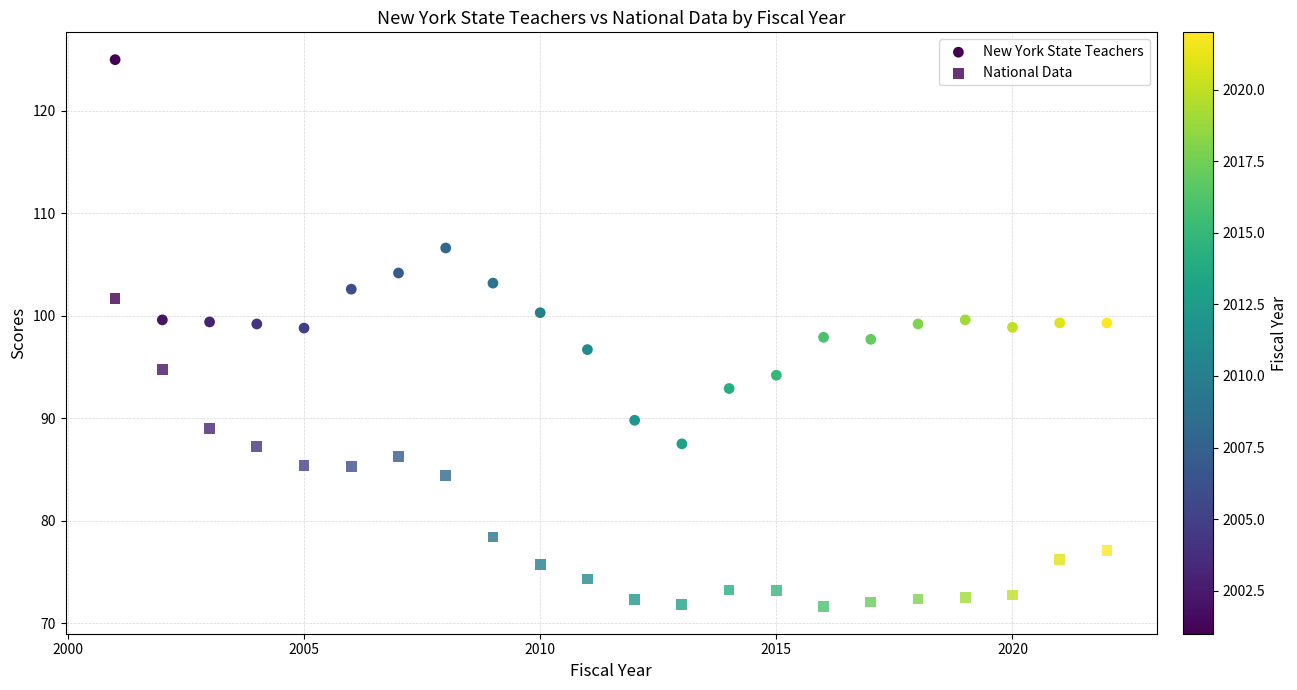

Count the number of points in this scatter plot.

44